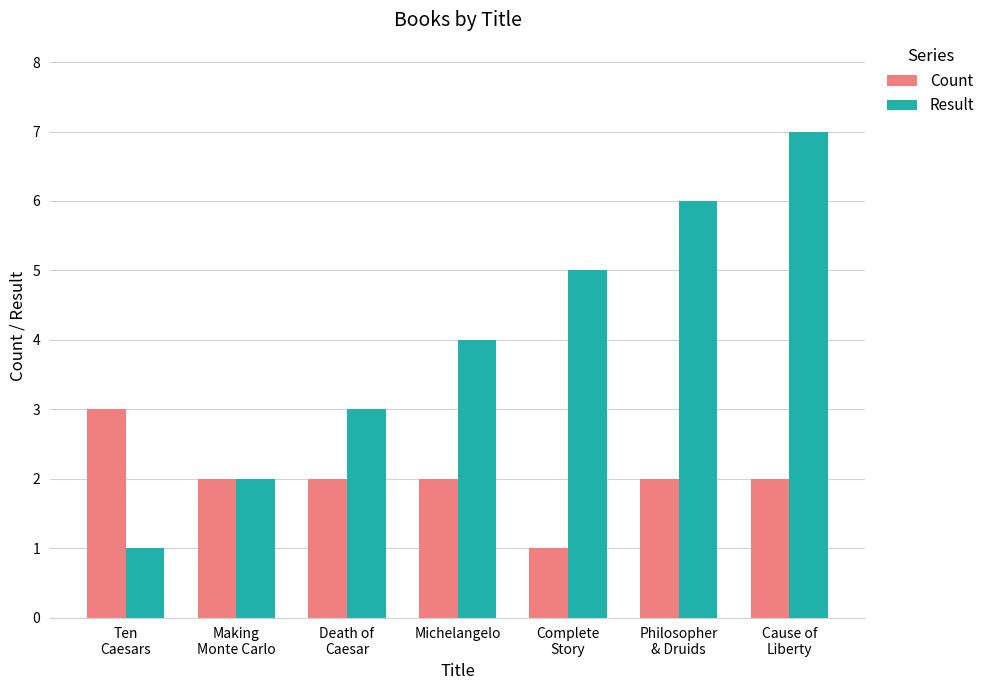

At which label does Count first exceed 2?

Ten
Caesars